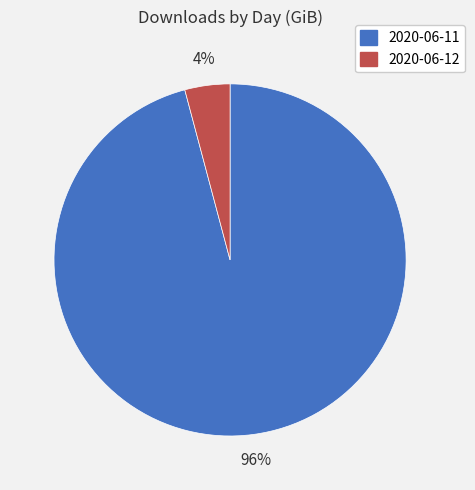

Combined, do 2020-06-12 and 2020-06-11 account for over 50%?

Yes